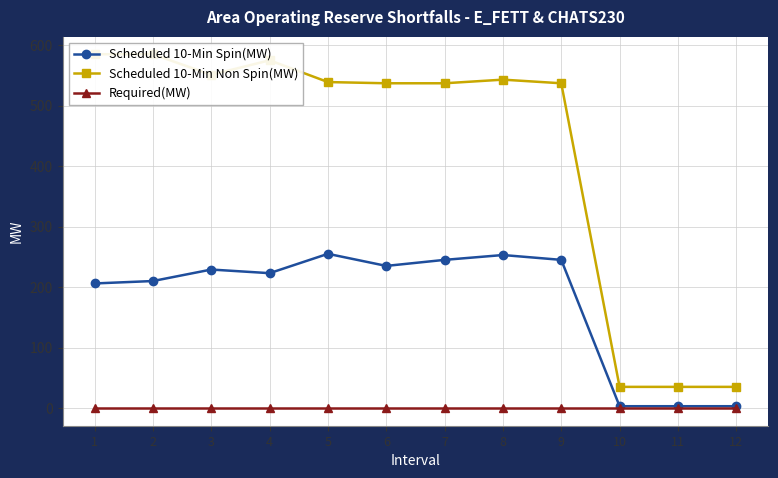

List the series in order of their overall mean, highest first.

Scheduled 10-Min Non Spin(MW), Scheduled 10-Min Spin(MW), Required(MW)